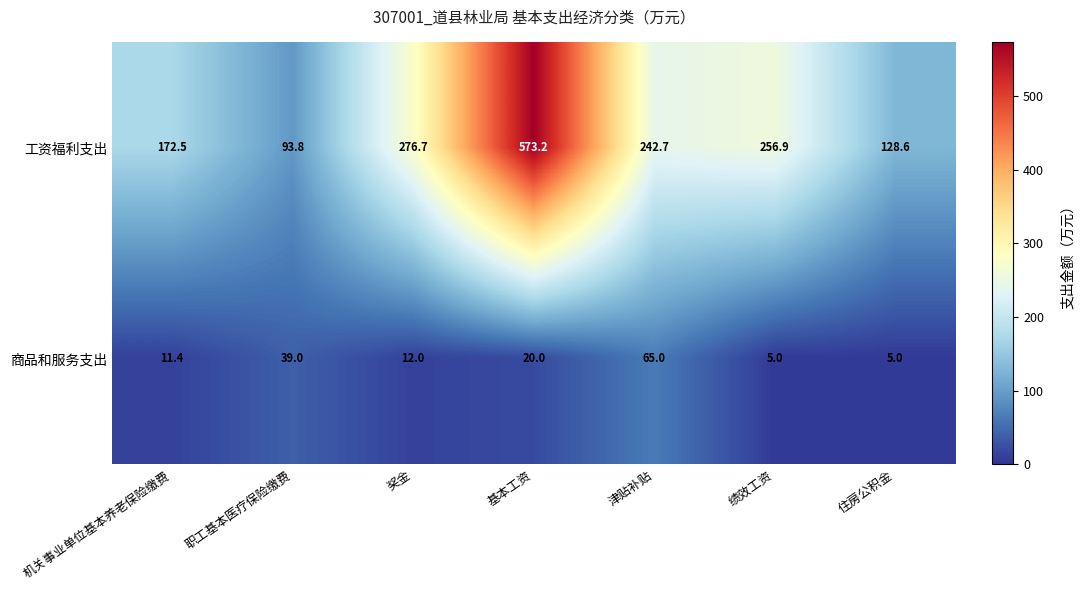

What is the smallest value displayed?

5.0